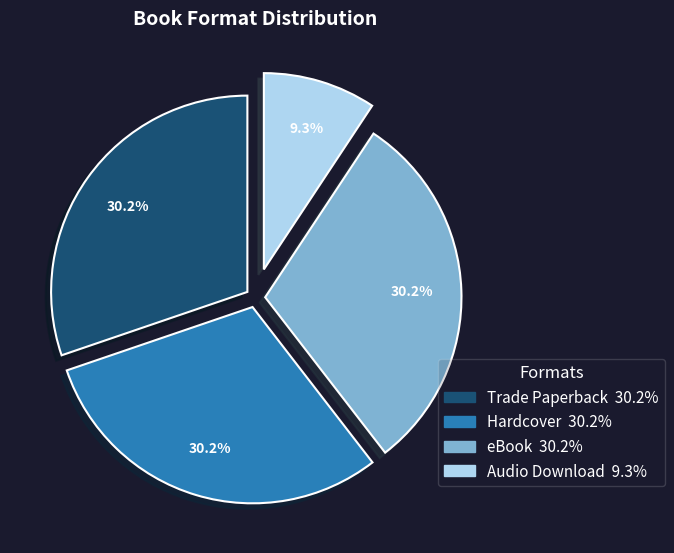

To the nearest percent, what is the combined percentage of eBook and Trade Paperback?

60%